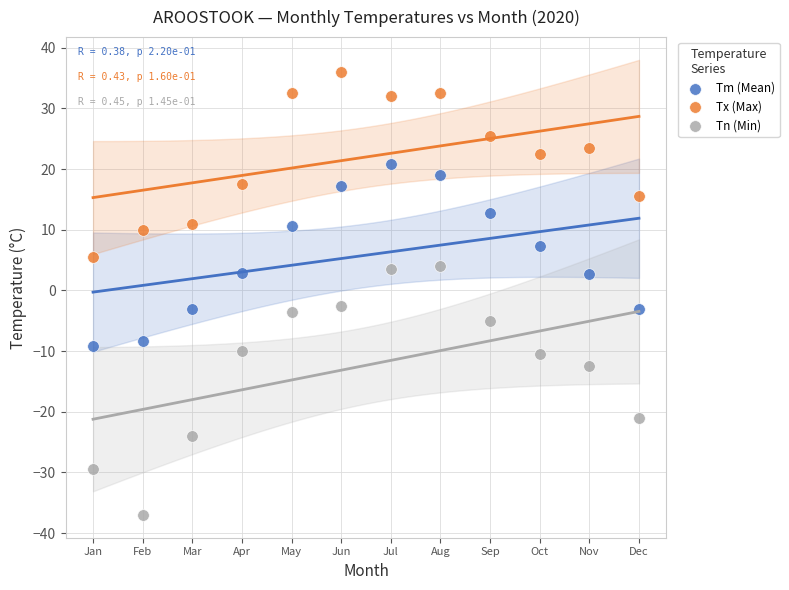

In the Tn (Min) series, what Y value is closest to -16?

-12.5